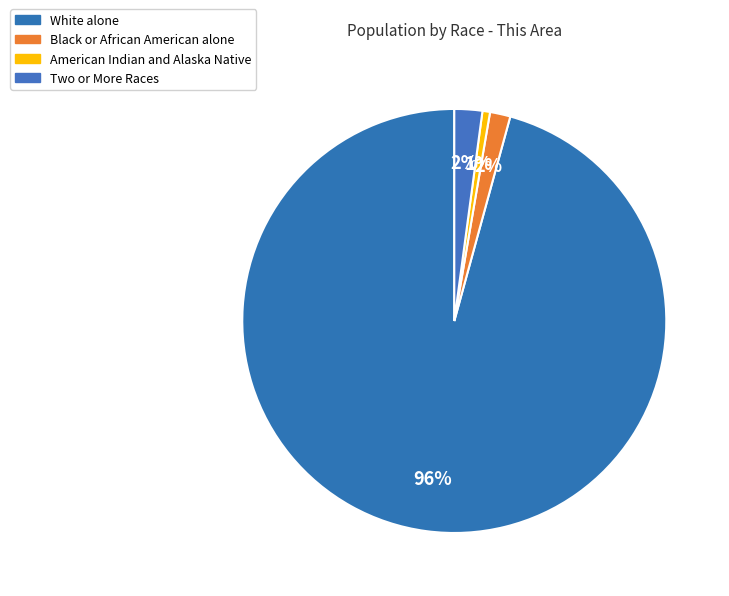

How many segments does this pie chart have?

4